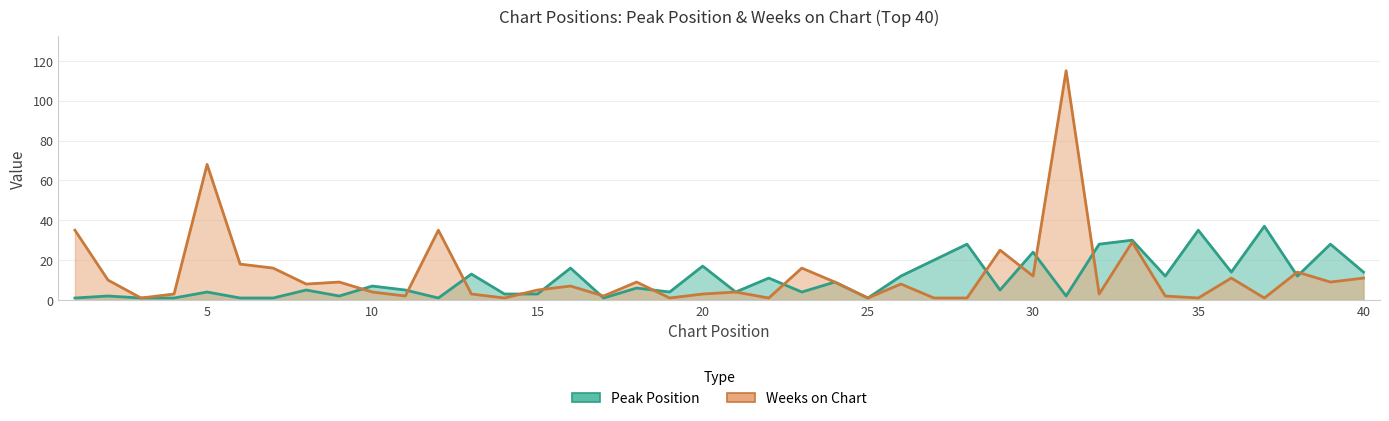

Reading right to left, list all the values displayed in this chart.

Peak Position: 40=14	39=28	38=12	37=37	36=14	35=35	34=12	33=30	32=28	31=2	30=24	29=5	28=28	27=20	26=12	25=1	24=9	23=4	22=11	21=4	20=17	19=4	18=6	17=1	16=16	15=3	14=3	13=13	12=1	11=5	10=7	9=2	8=5	7=1	6=1	5=4	4=1	3=1	2=2	1=1
Weeks on Chart: 40=11	39=9	38=14	37=1	36=11	35=1	34=2	33=29	32=3	31=115	30=12	29=25	28=1	27=1	26=8	25=1	24=9	23=16	22=1	21=4	20=3	19=1	18=9	17=2	16=7	15=5	14=1	13=3	12=35	11=2	10=4	9=9	8=8	7=16	6=18	5=68	4=3	3=1	2=10	1=35